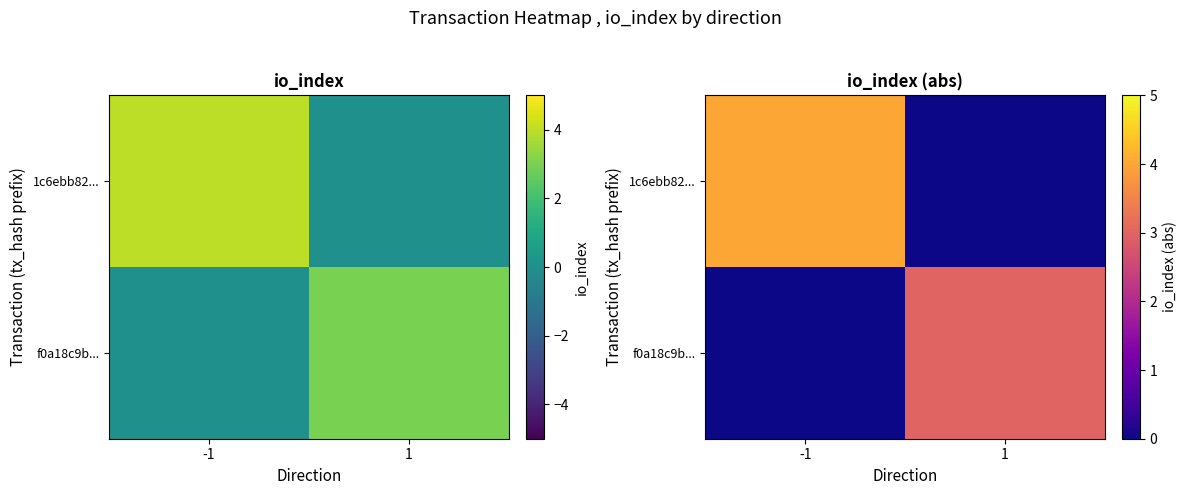

Where is 1c6ebb82... nearest to the value 2?

-1